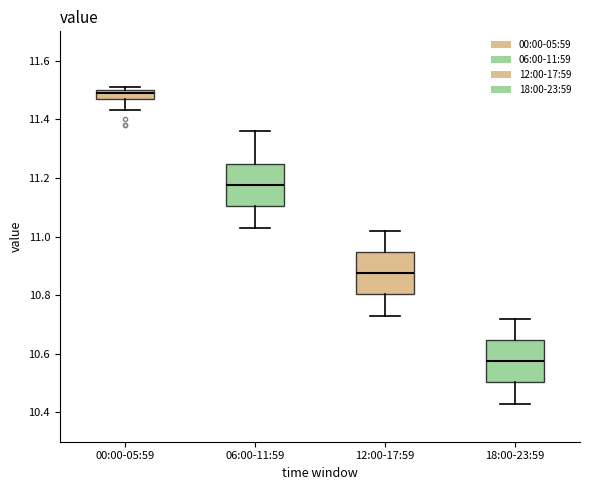

Which box's median line is the highest?

00:00-05:59